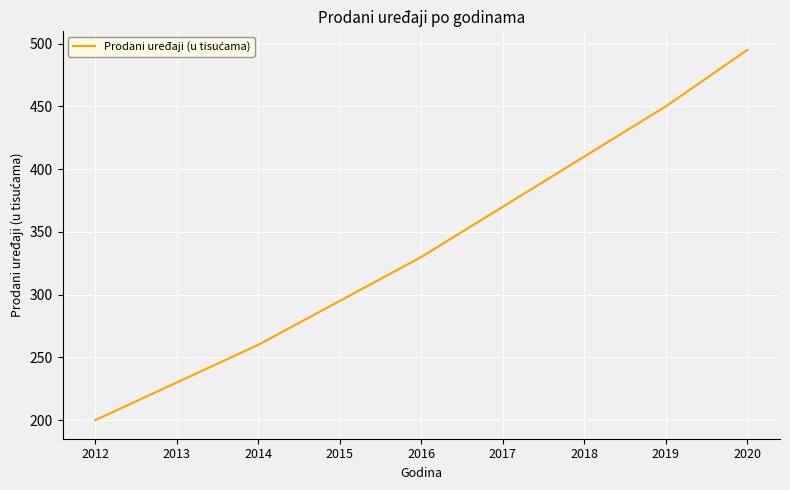

True or false: there are more than 0 points higher than both neighbors.

False